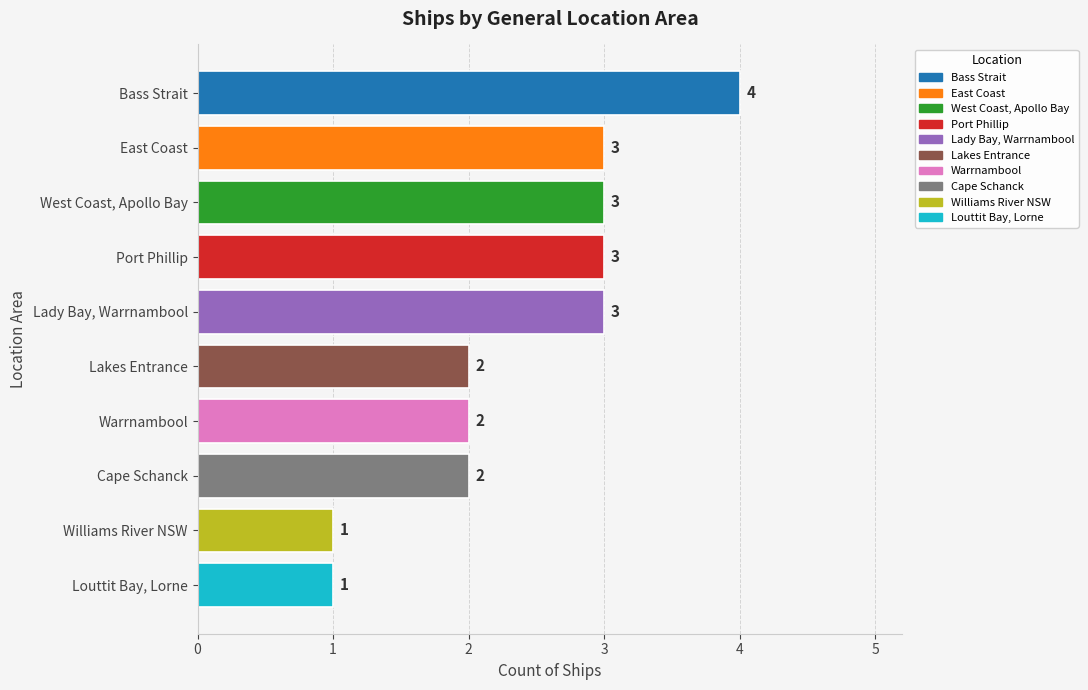

What position from the bottom is Louttit Bay, Lorne?

1